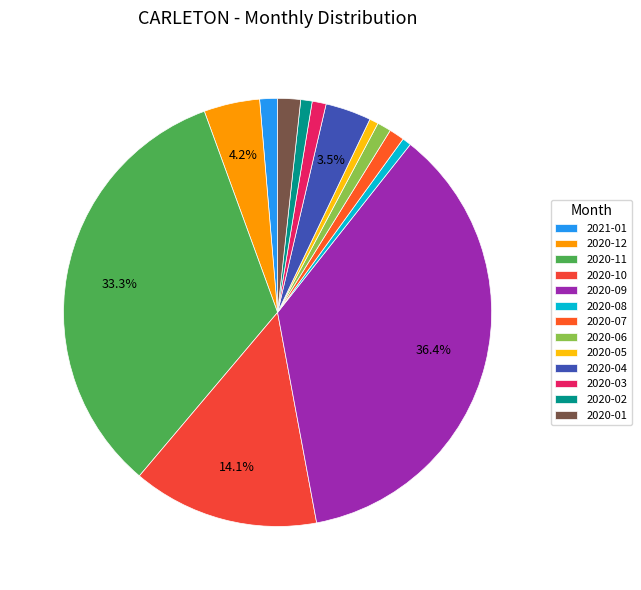

How many slices are in this pie chart?

13